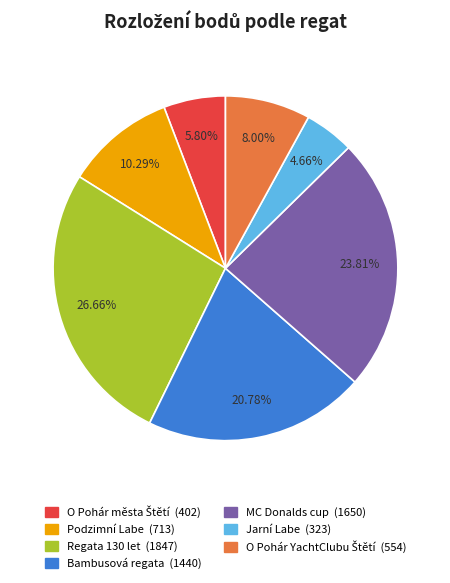

What is the largest slice in the pie chart?

Regata 130 let